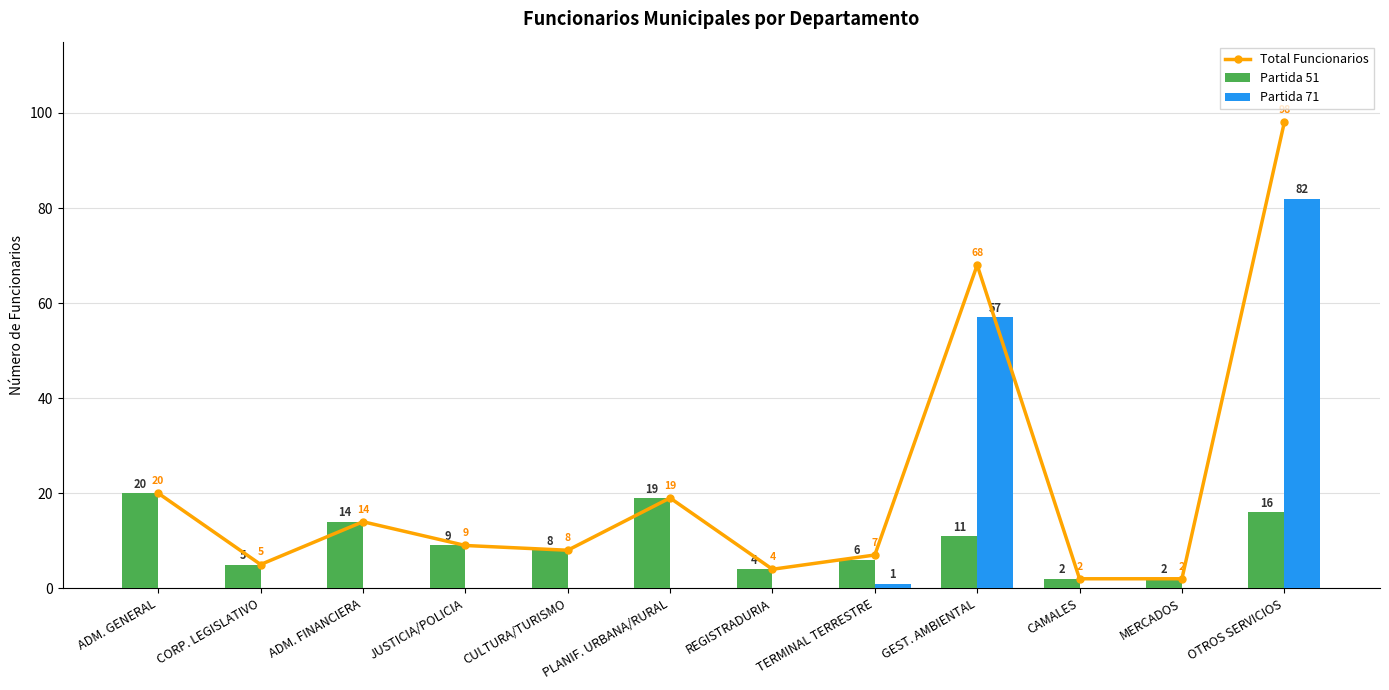

Which series changed the most between JUSTICIA/POLICIA and GEST. AMBIENTAL?

Total Funcionarios